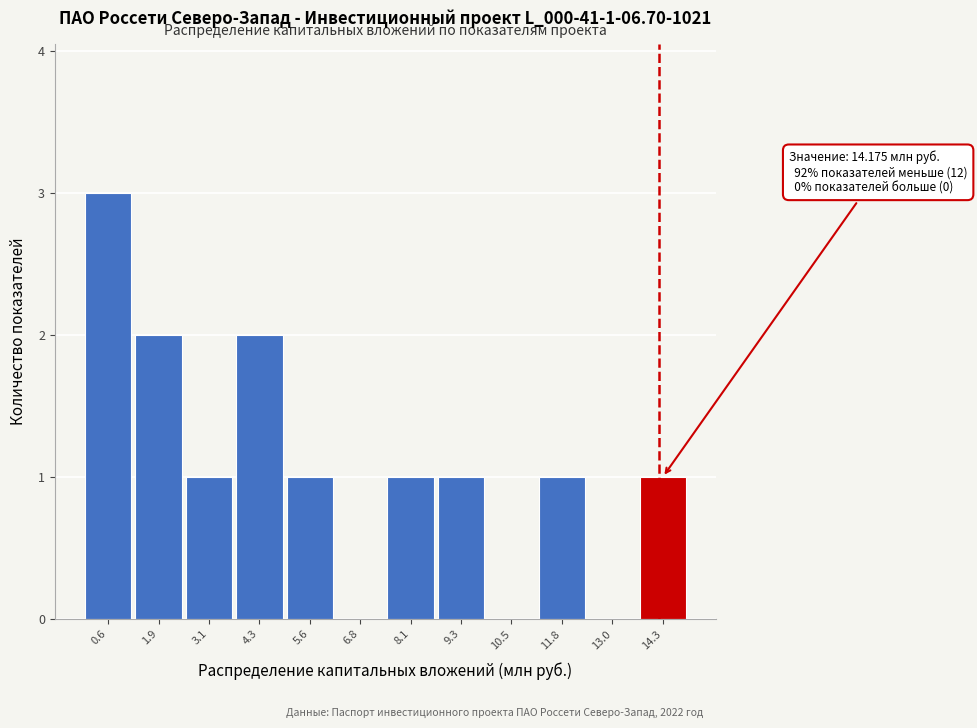

Which range on the x-axis has the tallest bar?

0.0 to 1.2